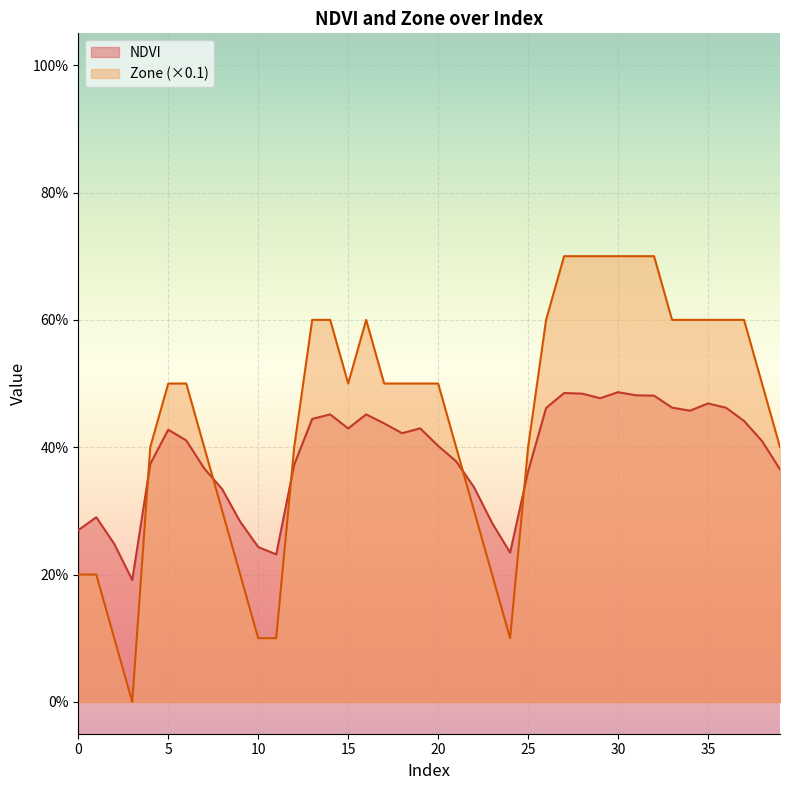

List the labels in order of NDVI value, smallest first.

3, 11, 24, 10, 2, 0, 23, 9, 1, 8, 22, 25, 39, 7, 12, 4, 21, 20, 38, 6, 18, 5, 15, 19, 17, 37, 13, 14, 16, 34, 26, 36, 33, 35, 29, 32, 31, 28, 27, 30